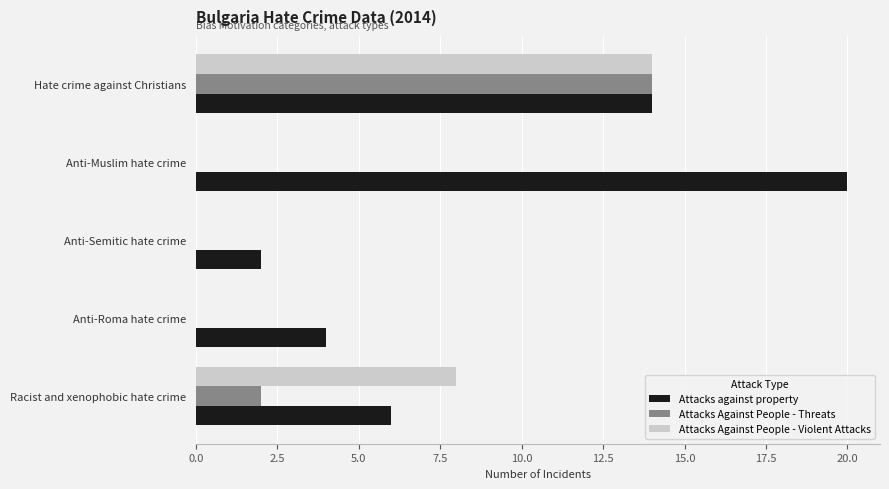

What is the sum of all Attacks Against People - Threats values?

16